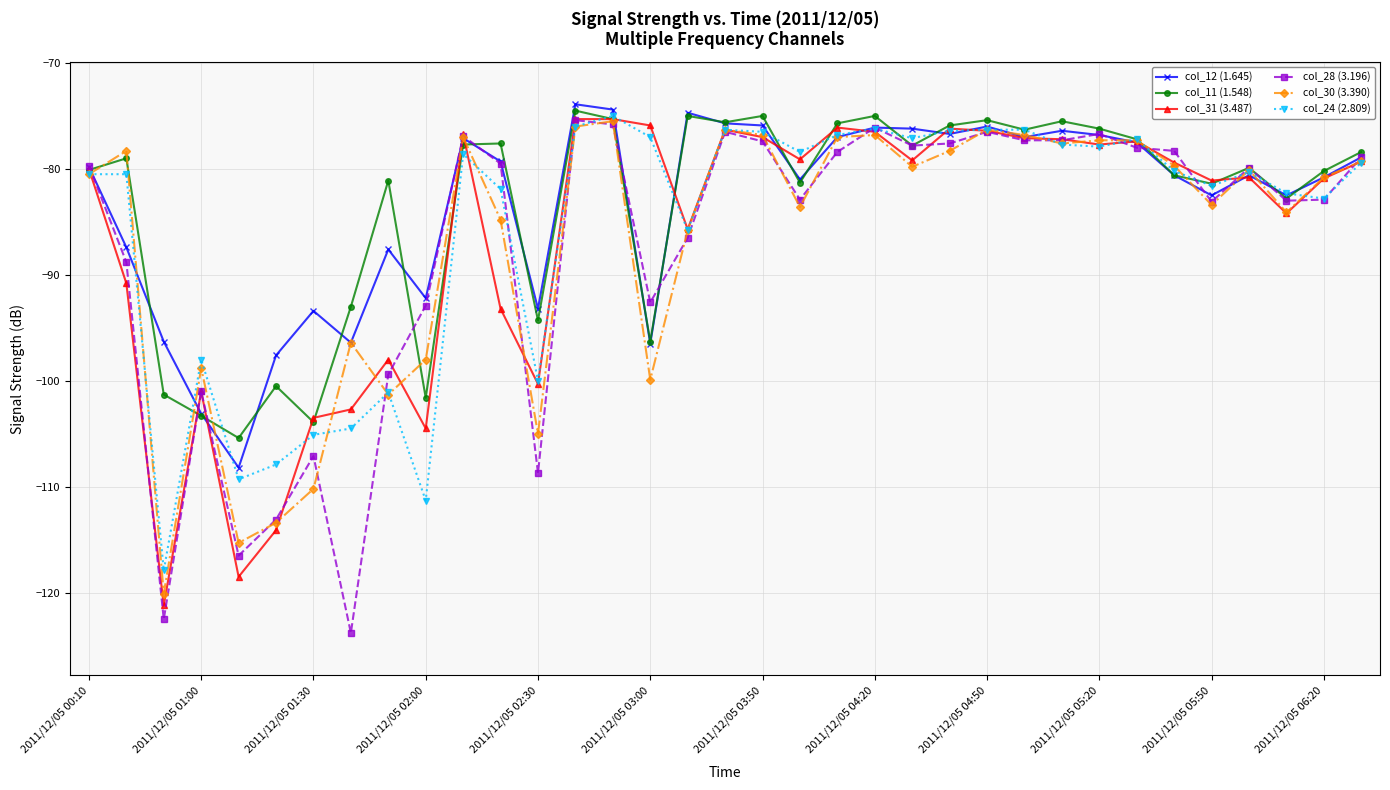

True or false: col_12 (1.645) has more than 1 points higher than both neighbors.

True